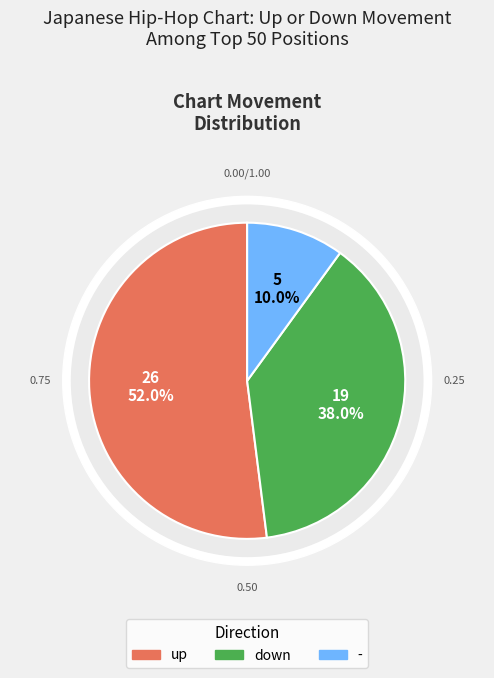

Is it true that - is 10% of the pie?

True